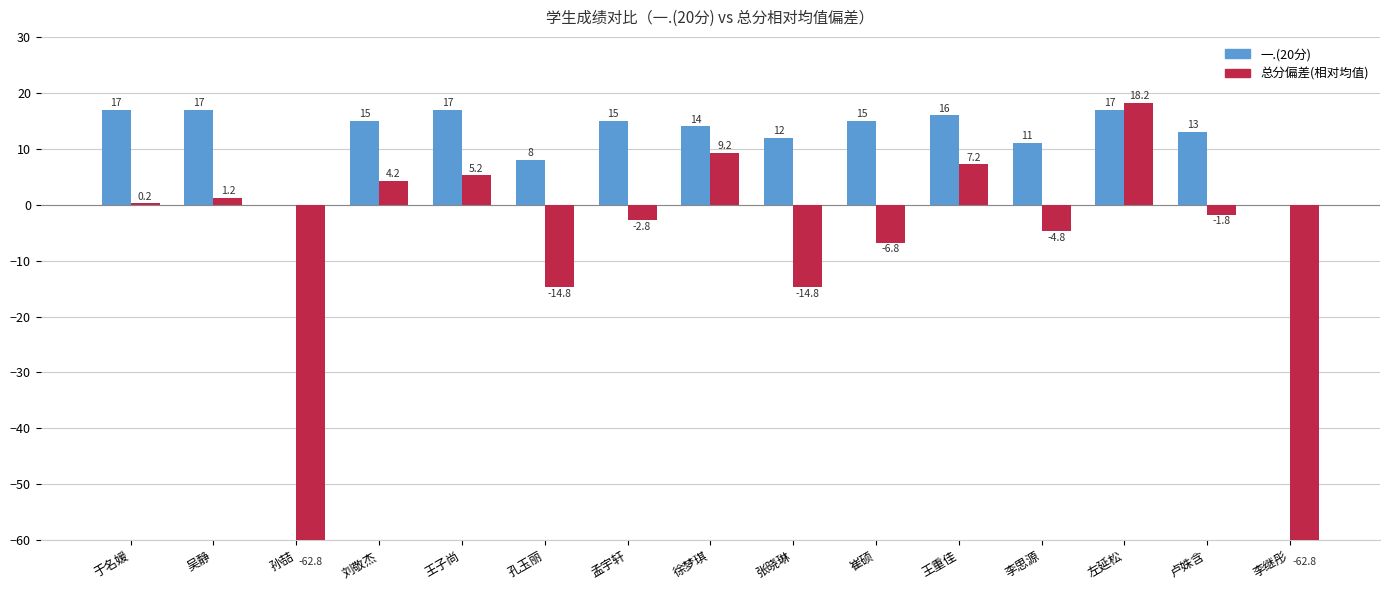

Rank the series at 左延松 from highest to lowest value.

总分偏差, 一.(20分)